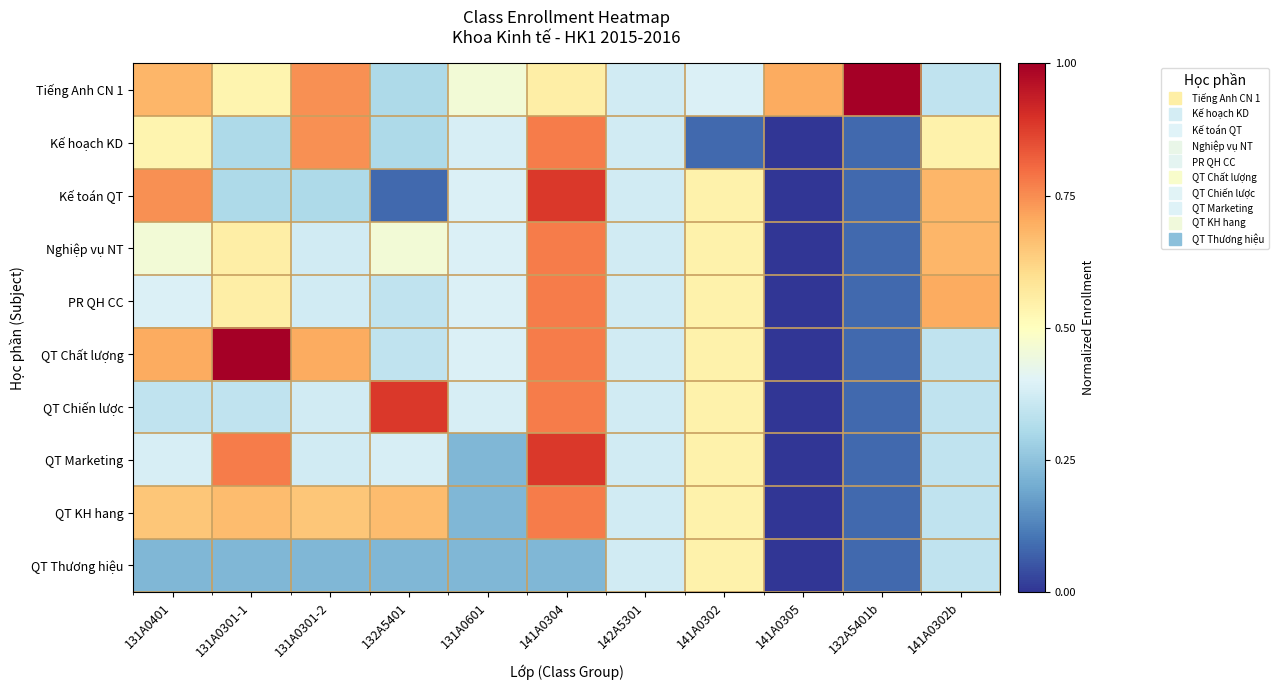

At 132A5401b, list the series in order from smallest to largest.

Kế hoạch KD, Kế toán QT, Nghiệp vụ NT, PR QH CC, QT Chất lượng, QT Chiến lược, QT Marketing, QT KH hang, QT Thương hiệu, Tiếng Anh CN 1